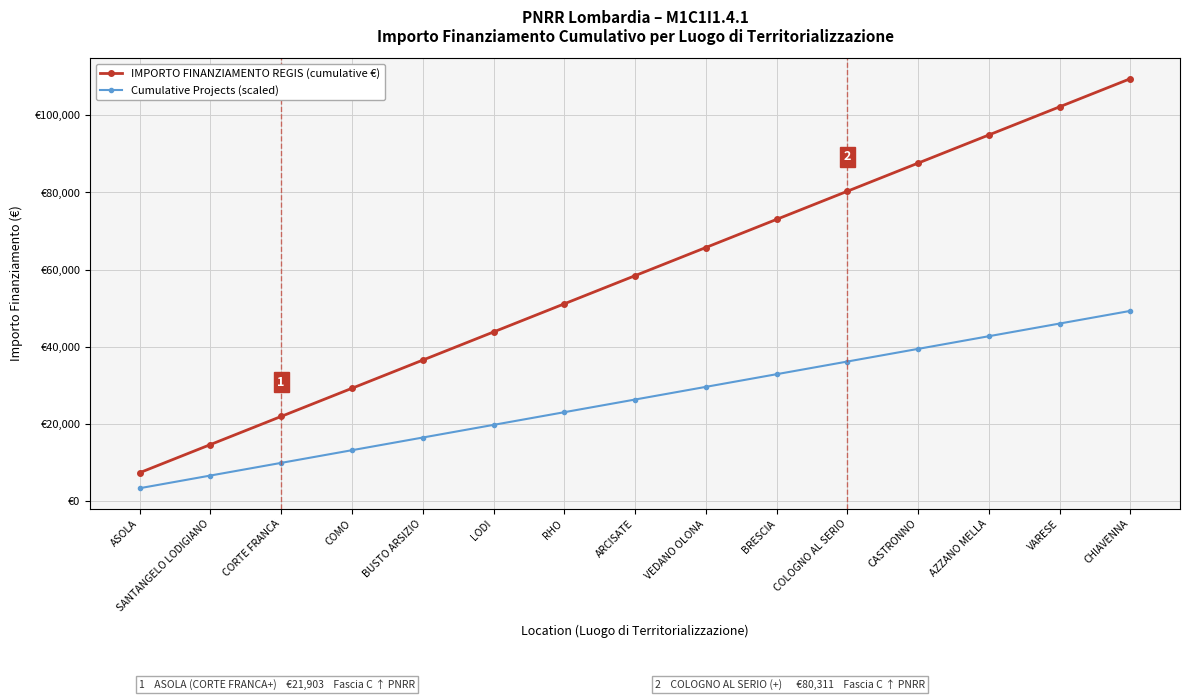

What is the sum of all Cumulative Projects (scaled) values?

394254.0